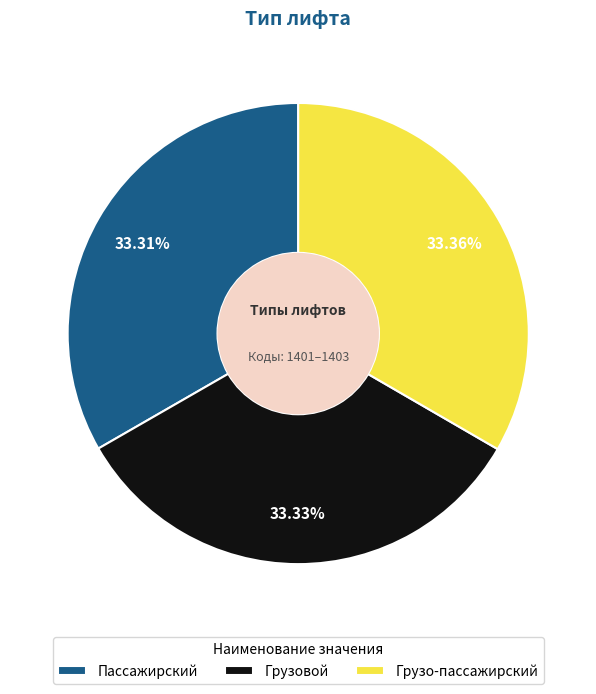

Does Грузовой account for over 50% of the chart?

No